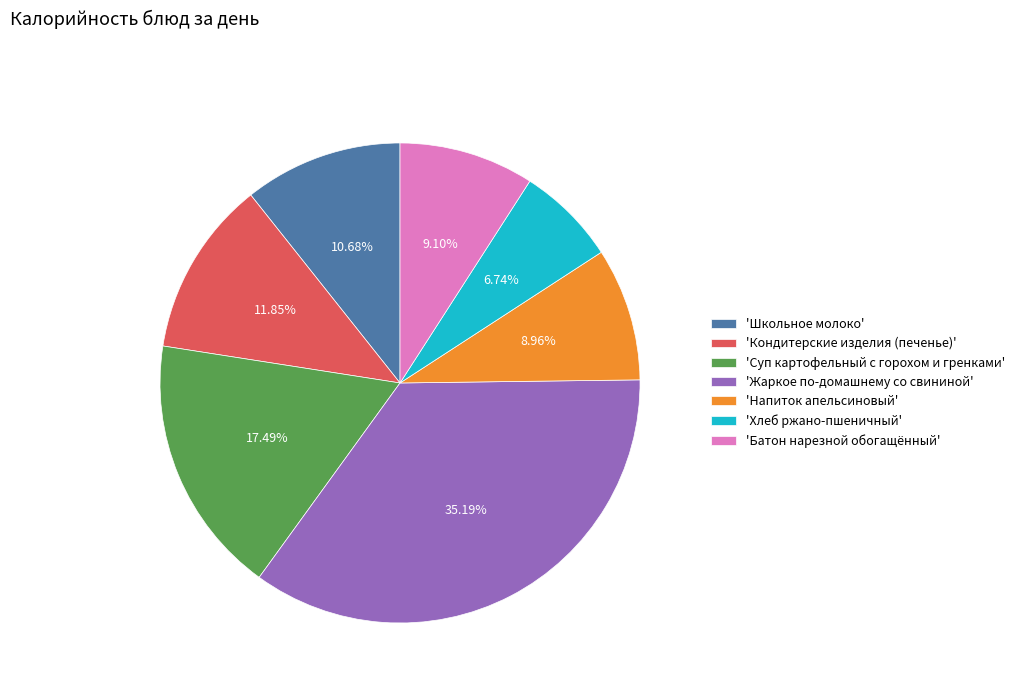

Is the sum of 'Напиток апельсиновый' and 'Школьное молоко' greater than half?

No